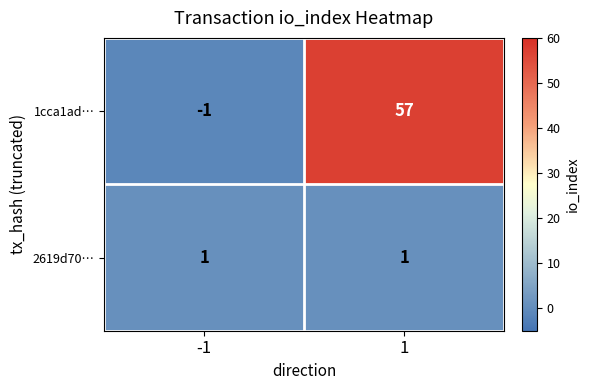

Rank the series by their maximum value, from highest to lowest.

1cca1ad…, 2619d70…